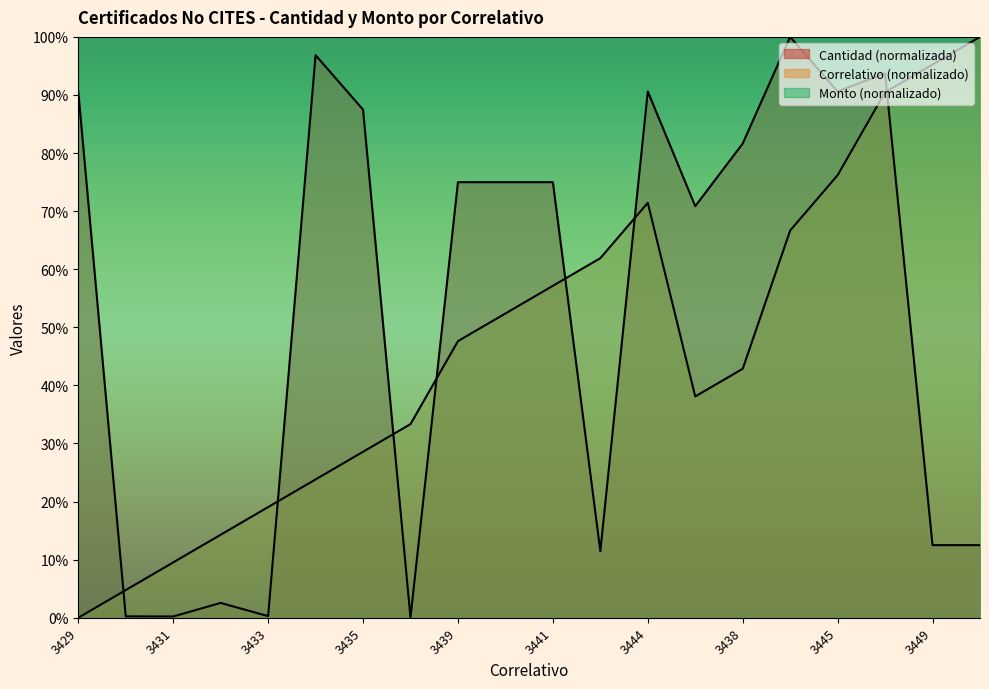

Between 3430 and 3443, which series saw the biggest shift?

Cantidad